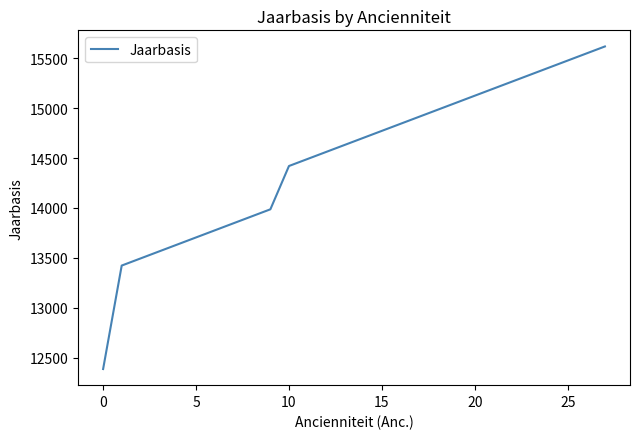

Count the number of values greater than 14702.

14